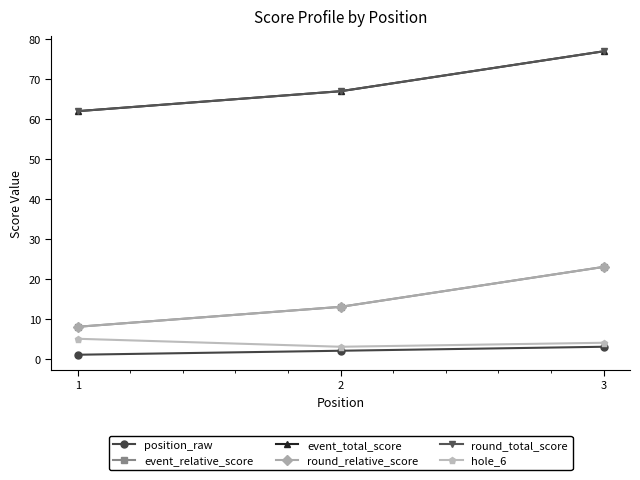

What is the difference between the position_raw values at 3 and 2?

1